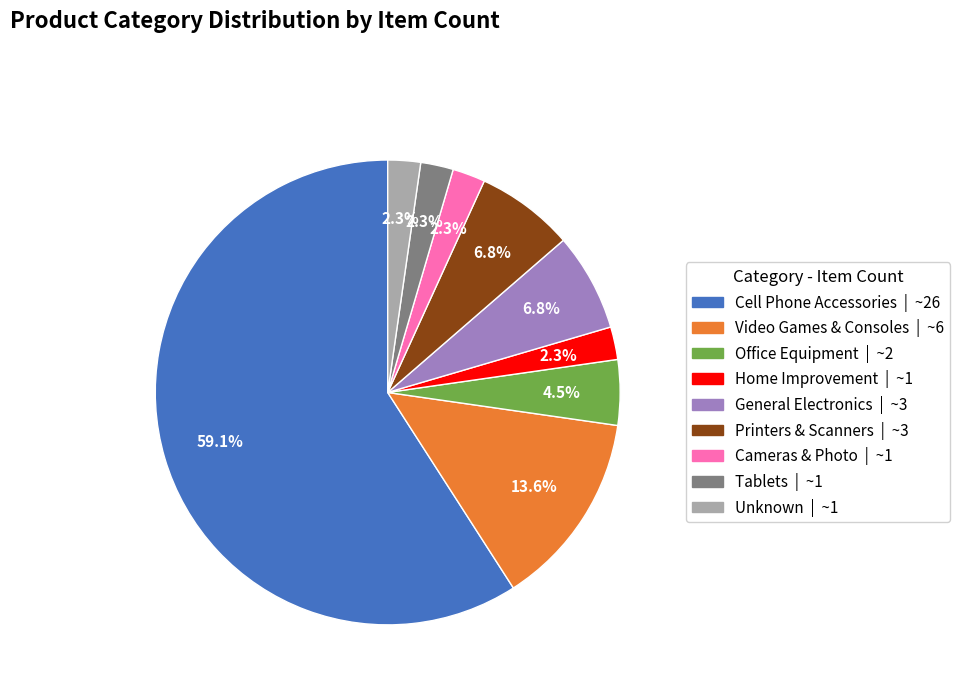

How many slices are in this pie chart?

9